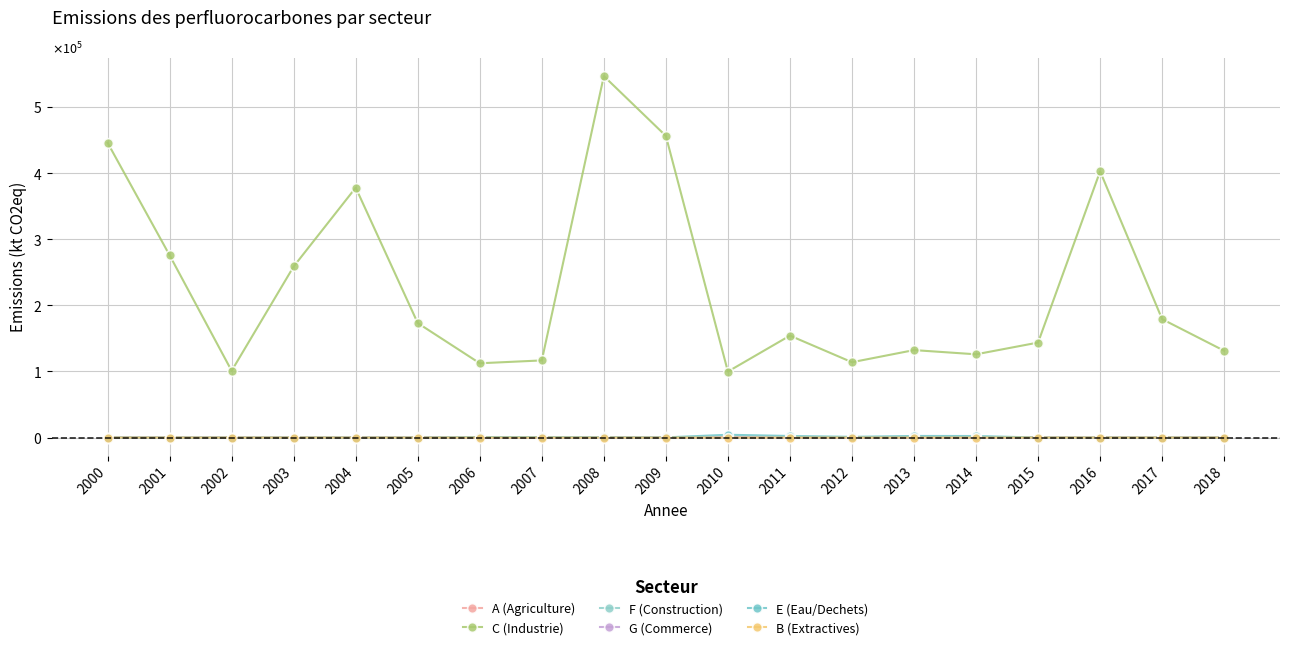

True or false: B (Extractives) and E (Eau/Dechets) intersect in this chart.

False